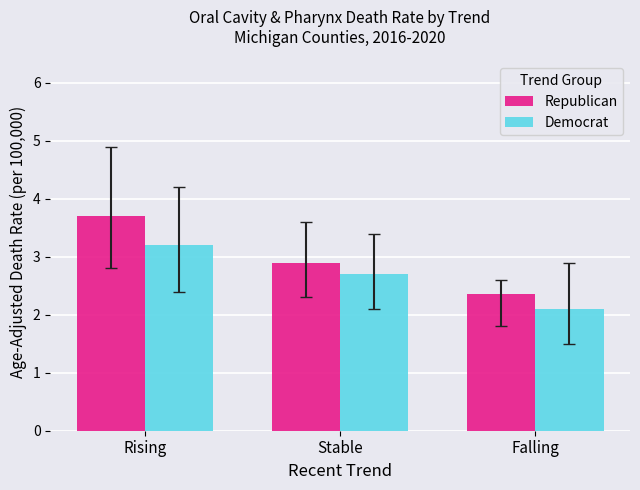

Reading left to right, what are all the values shown in this chart?

Republican: Rising=3.7	Stable=2.9	Falling=2.4
Democrat: Rising=3.2	Stable=2.7	Falling=2.1